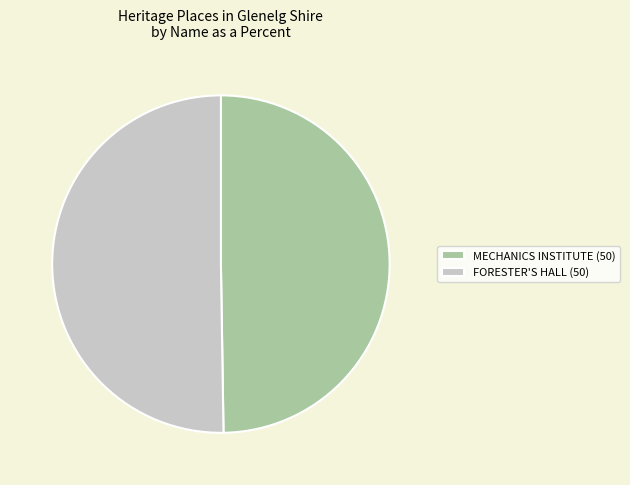

Do FORESTER'S HALL (50) and MECHANICS INSTITUTE (50) together represent more than half of the pie?

Yes